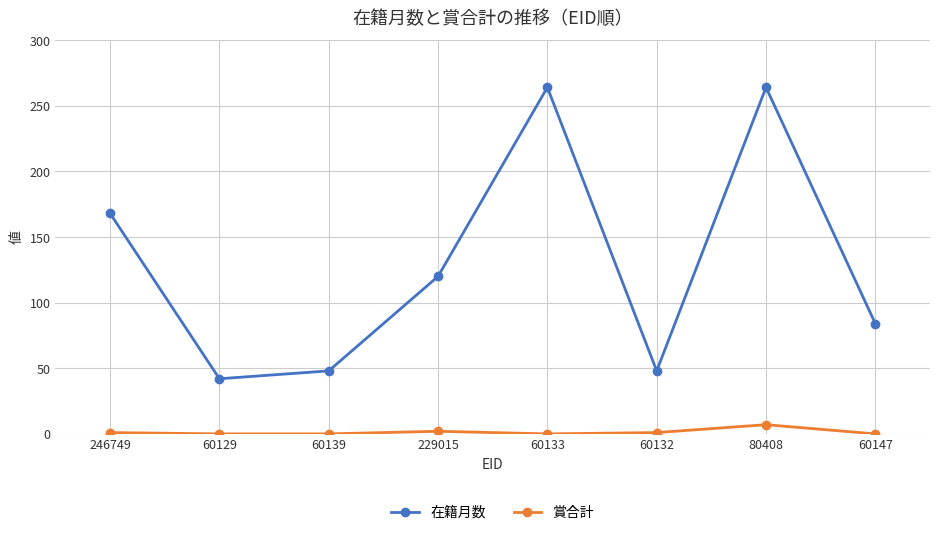

What position from the right is 60139?

6